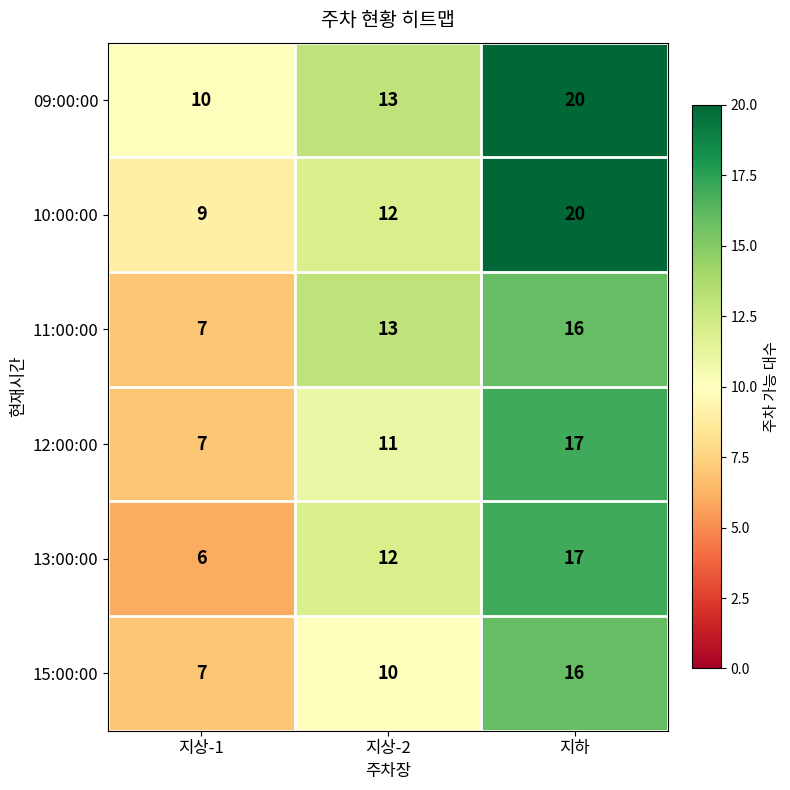

At how many categories does at least one series exceed 16?

1